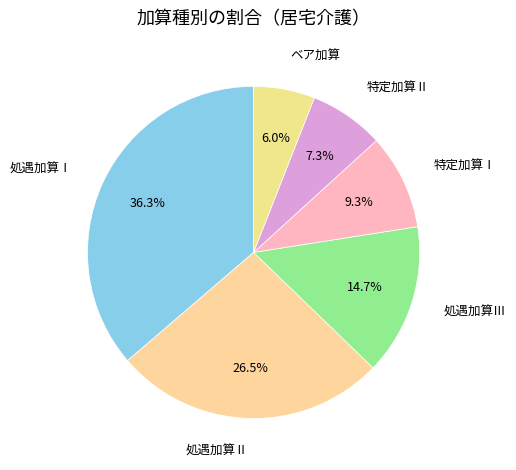

Which category has the biggest portion of the pie?

処遇加算Ⅰ